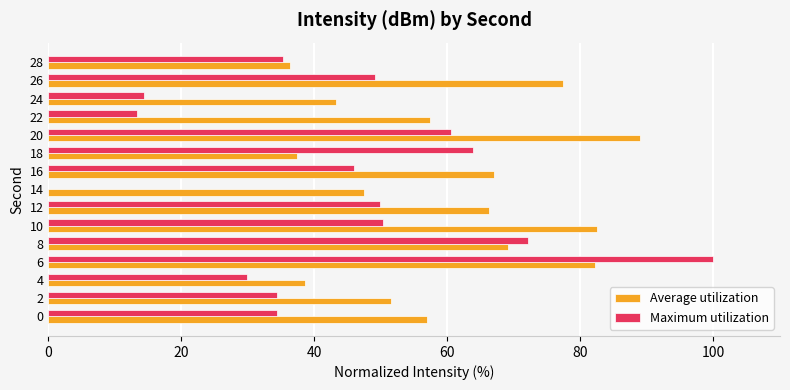

The Maximum utilization series shows 49.9 at 12. True or false?

True